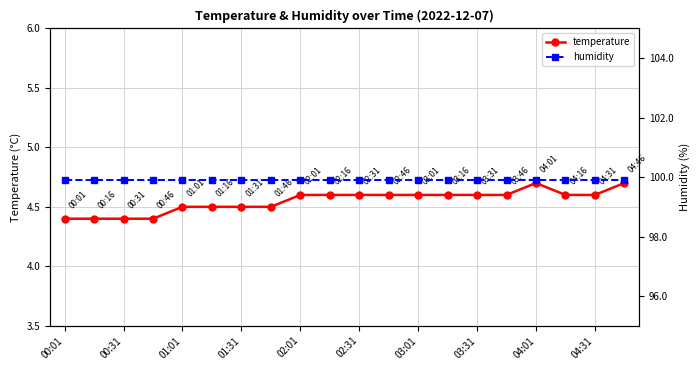

Is it true that temperature equals 4.6 at 04:31?

True